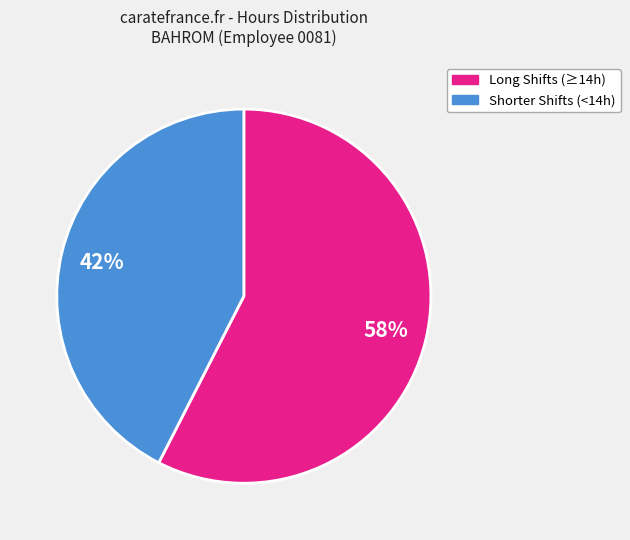

To the nearest percent, what is the average slice percentage?

50%